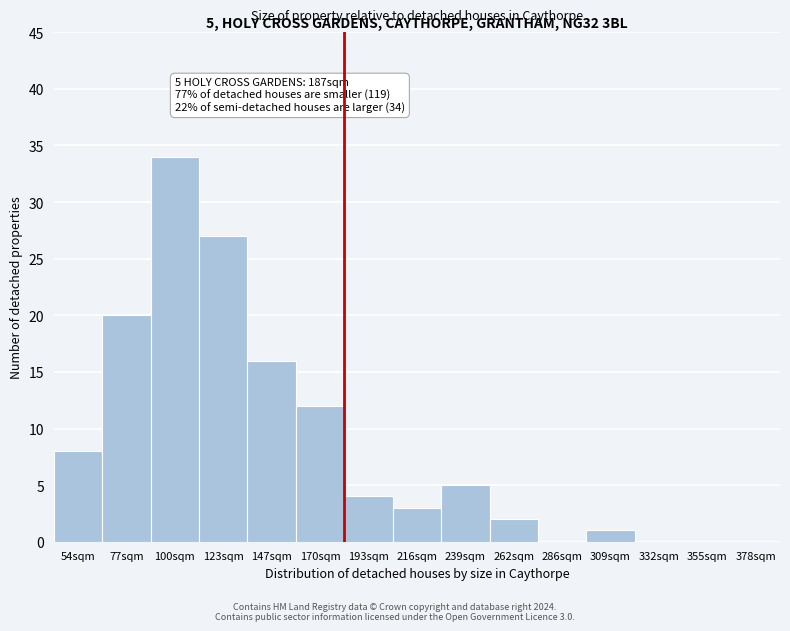

Reading left to right, what are all the values shown in this chart?

54sqm=8	77sqm=20	100sqm=34	123sqm=27	147sqm=16	170sqm=12	193sqm=4	216sqm=3	239sqm=5	262sqm=2	286sqm=0	309sqm=1	332sqm=0	355sqm=0	378sqm=0